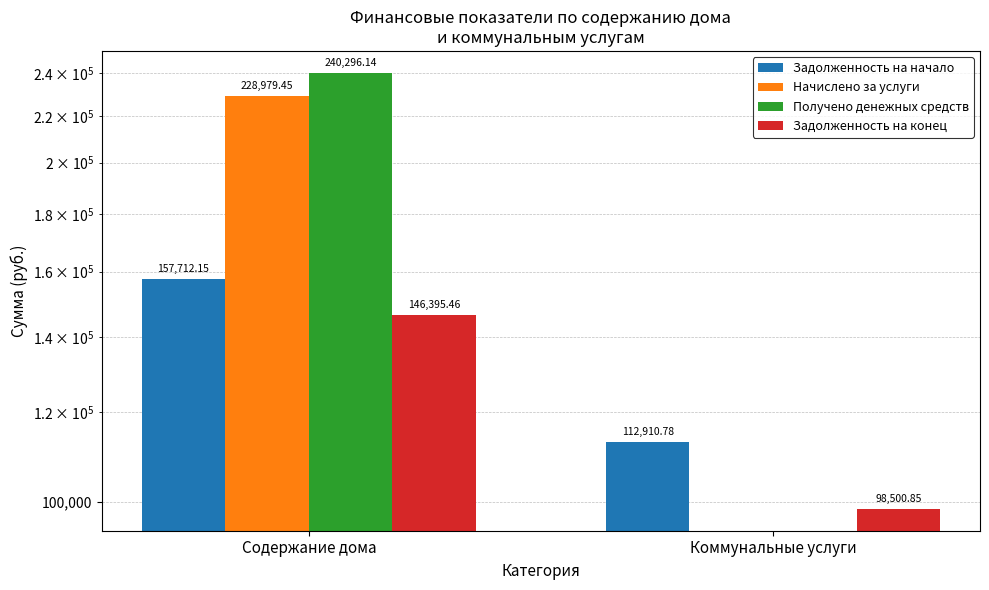

Which category has the highest value across all series?

Содержание дома